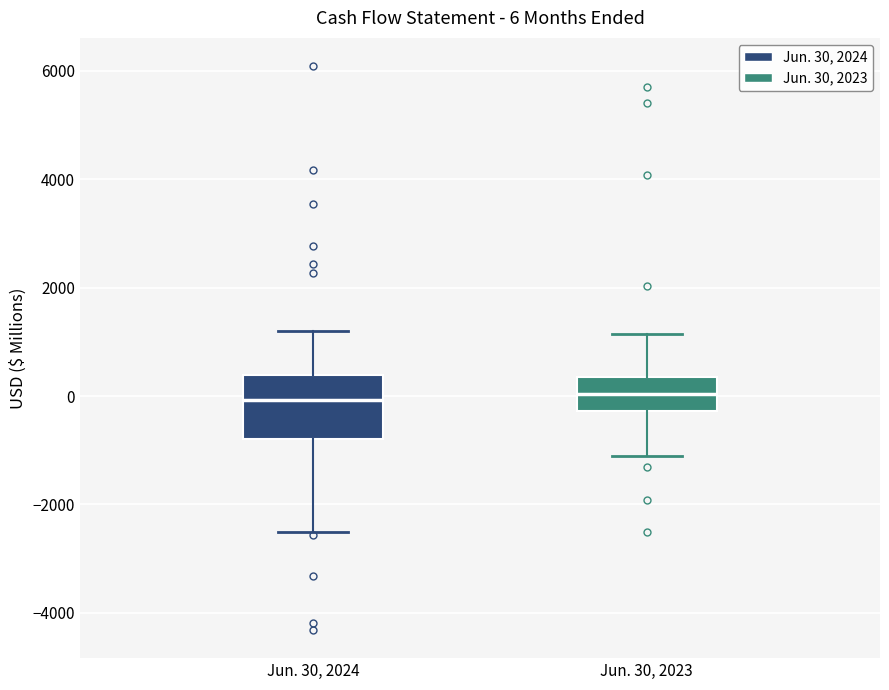

Comparing the boxes themselves (not the whiskers), which one is the tallest?

Jun. 30, 2024